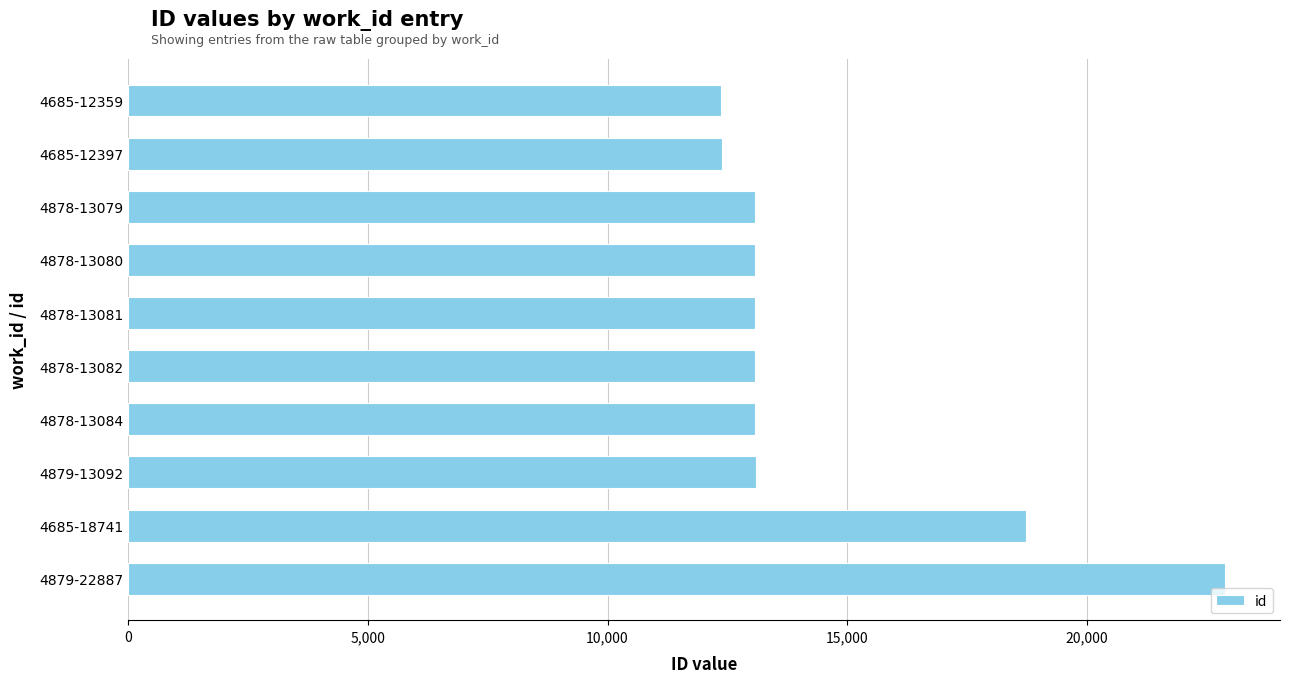

At which label is the value closest to 17623?

4685-18741